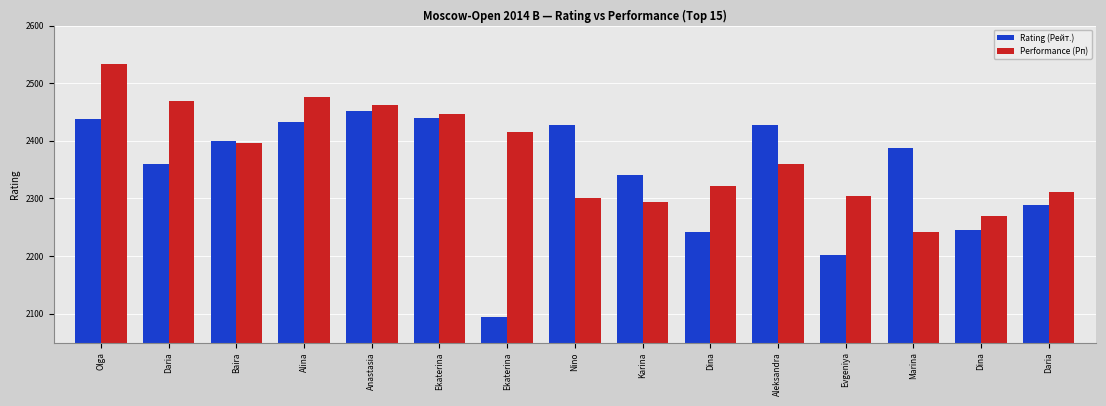

Are the bars grouped side by side (vs. stacked)?

Yes